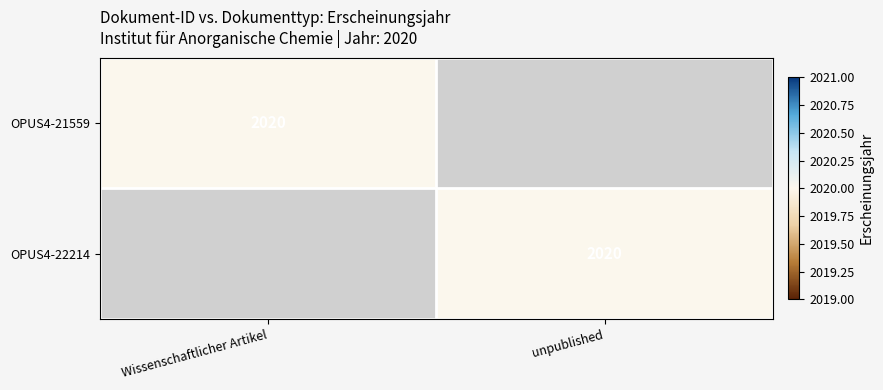

The value of OPUS4-21559 at Wissenschaftlicher Artikel is 2020. True or false?

True